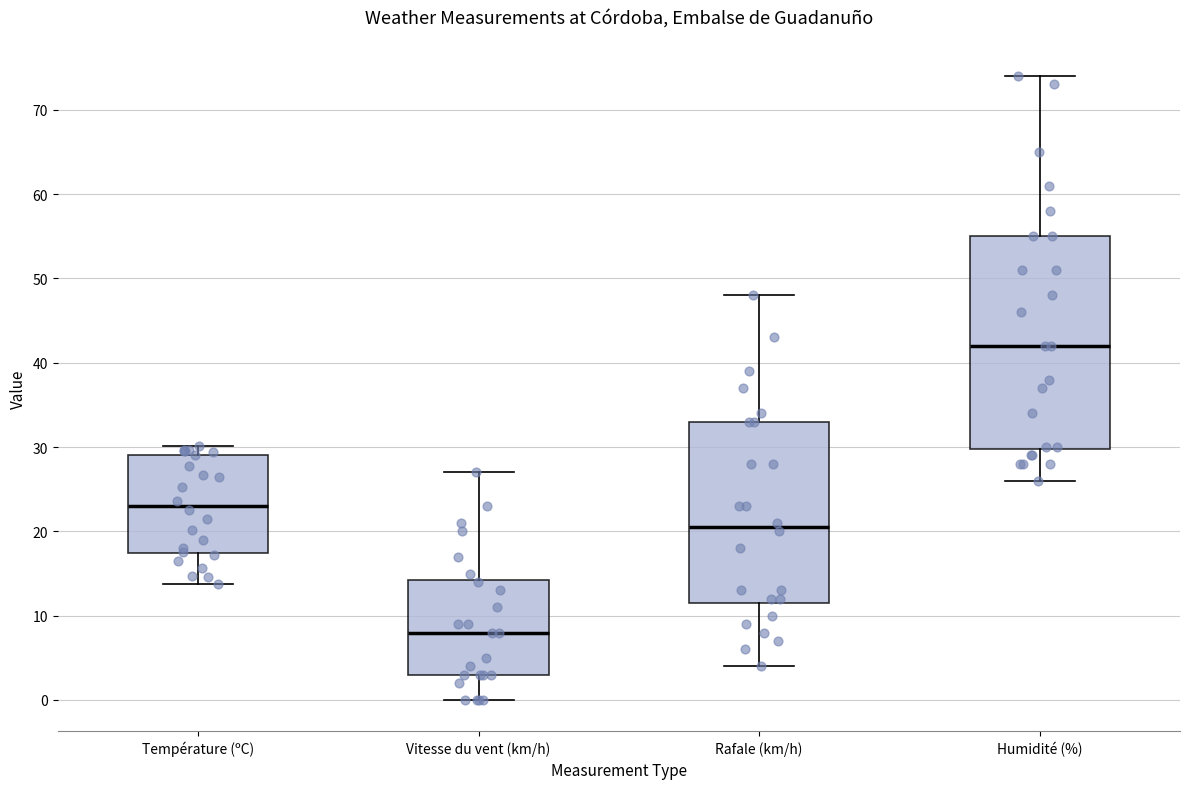

Which box is the tallest, from its lower edge to its upper edge?

Humidité (%)